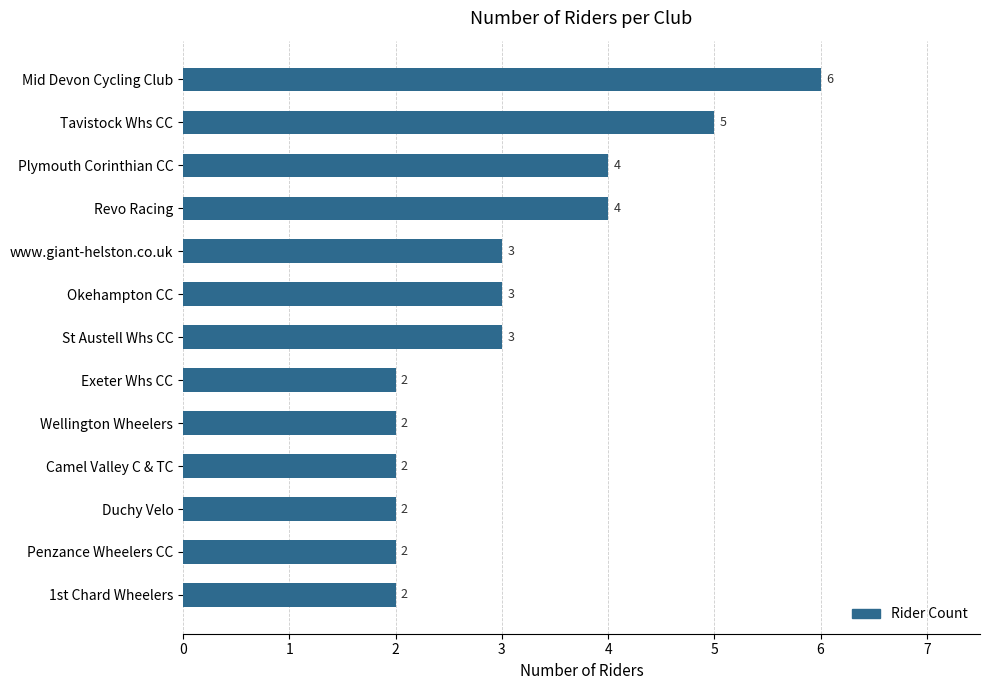

What is the ratio of the value at Mid Devon Cycling Club to the value at Duchy Velo?

3.0